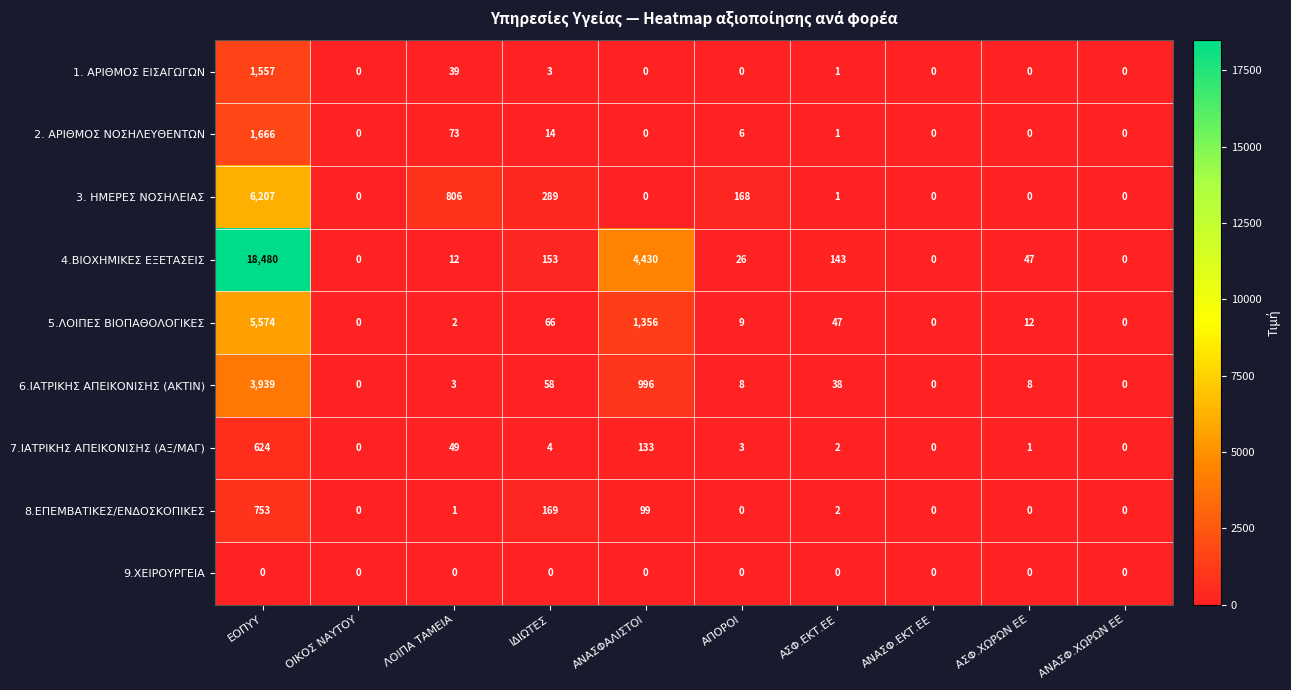

Rank the series by their maximum value, from highest to lowest.

4.ΒΙΟΧΗΜΙΚΕΣ ΕΞΕΤΑΣΕΙΣ, 3. ΗΜΕΡΕΣ ΝΟΣΗΛΕΙΑΣ, 5.ΛΟΙΠΕΣ ΒΙΟΠΑΘΟΛΟΓΙΚΕΣ, 6.ΙΑΤΡΙΚΗΣ ΑΠΕΙΚΟΝΙΣΗΣ (ΑΚΤΙΝ), 2. ΑΡΙΘΜΟΣ ΝΟΣΗΛΕΥΘΕΝΤΩΝ, 1. ΑΡΙΘΜΟΣ ΕΙΣΑΓΩΓΩΝ, 8.ΕΠΕΜΒΑΤΙΚΕΣ/ΕΝΔΟΣΚΟΠΙΚΕΣ, 7.ΙΑΤΡΙΚΗΣ ΑΠΕΙΚΟΝΙΣΗΣ (ΑΞ/ΜΑΓ), 9.ΧΕΙΡΟΥΡΓΕΙΑ